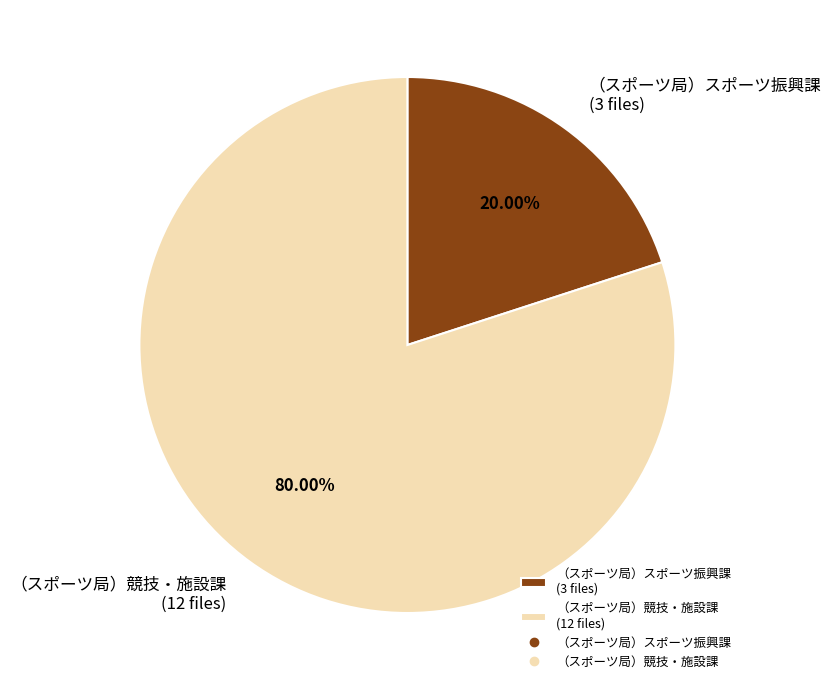

Combined, what portion of the pie is （スポーツ局）競技・施設課 and （スポーツ局）スポーツ振興課?

100.0%